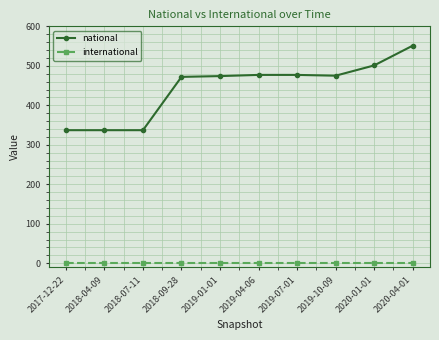

True or false: national and international cross at least once.

False